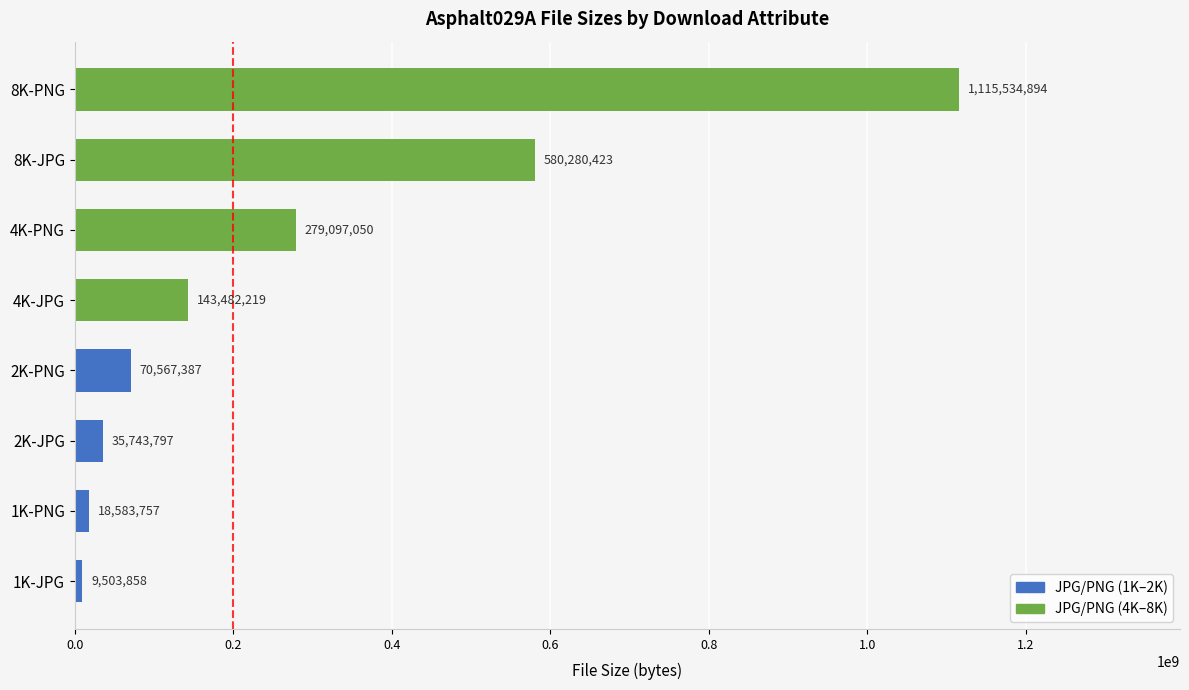

What is the change in value from 1K-PNG to 4K-JPG?

+124898462